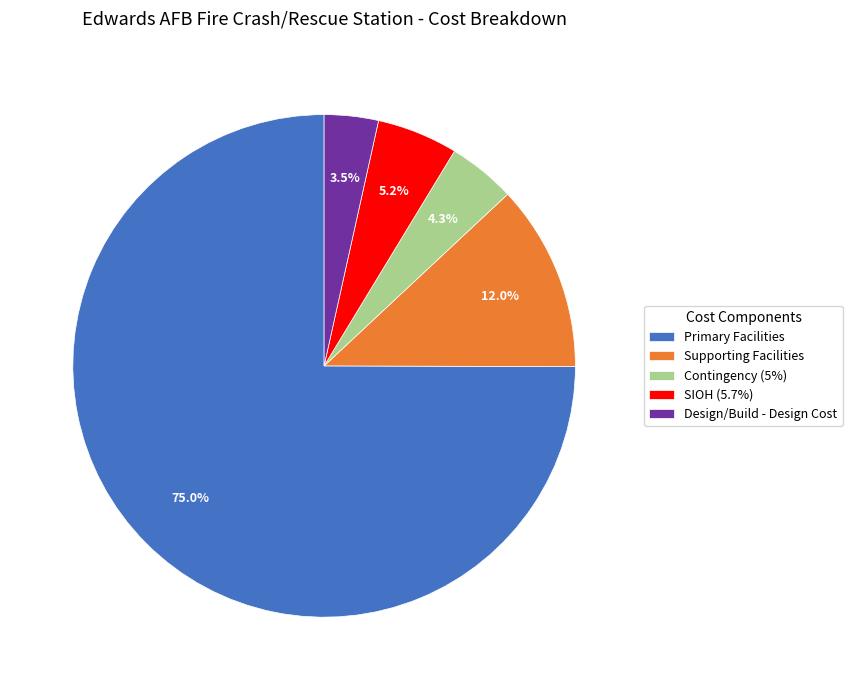

Combined, what portion of the pie is Design/Build - Design Cost and SIOH (5.7%)?

8.7%